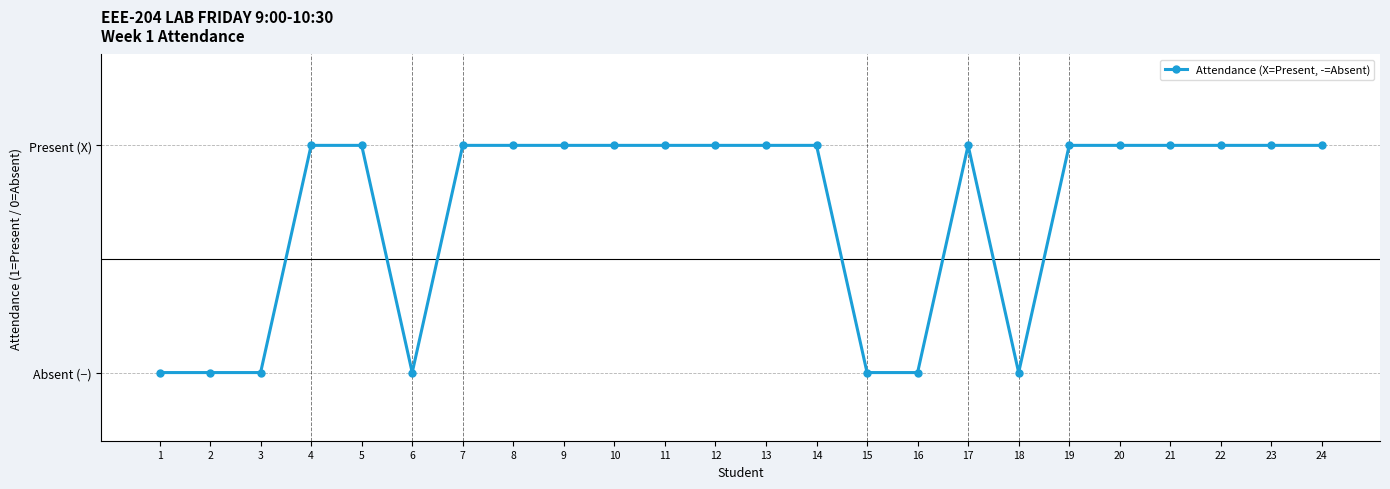

What is the value of the 11th point from the left?

1